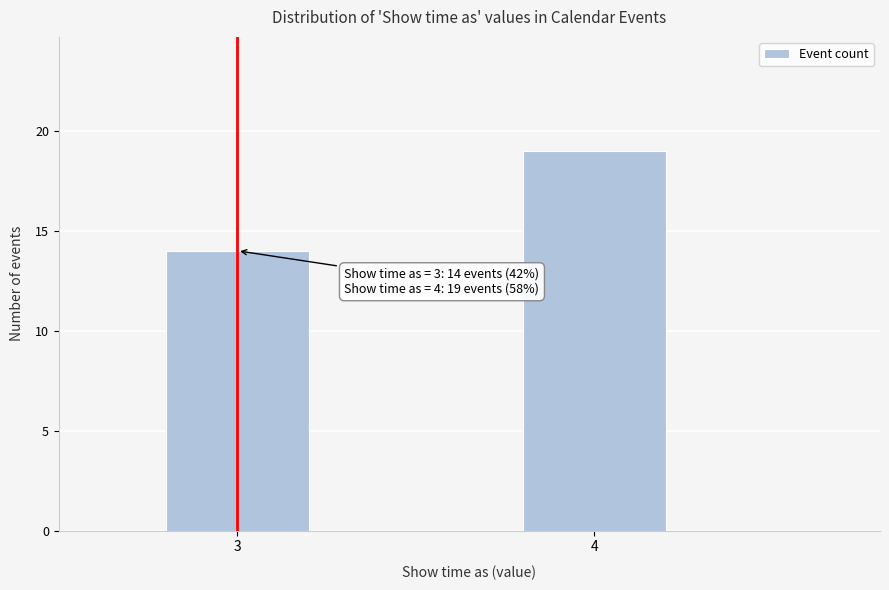

Reading left to right, list all the values displayed in this chart.

14	19